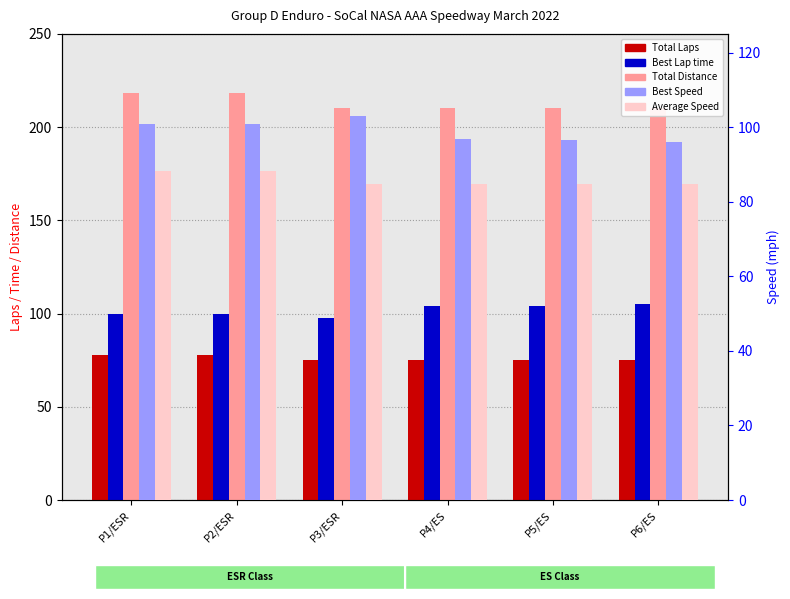

Rank the series by their maximum value, from highest to lowest.

Total Distance, Best Lap time, Best Speed, Average Speed, Total Laps